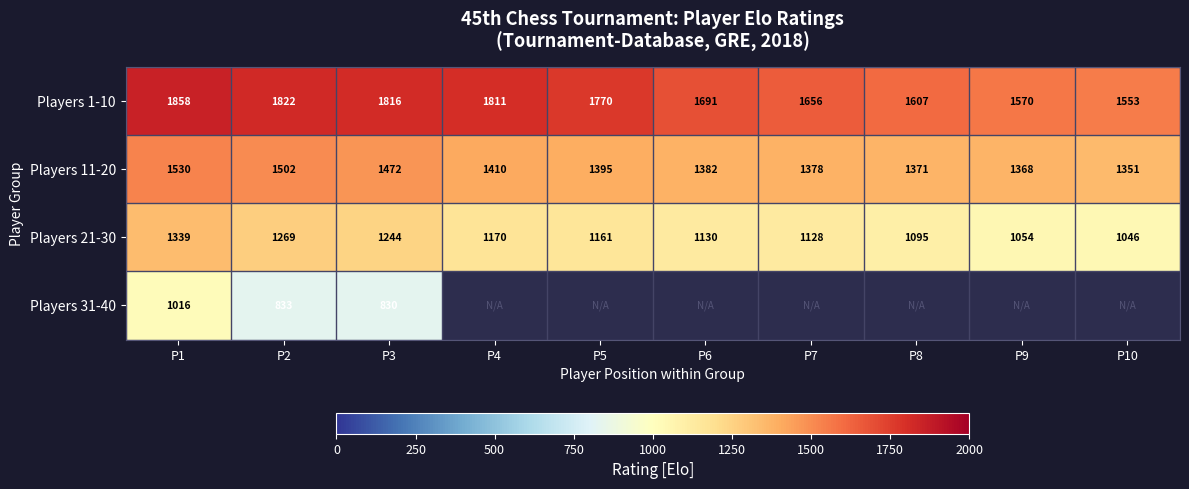

How many values in the Players 21-30 series are below 1161?

5